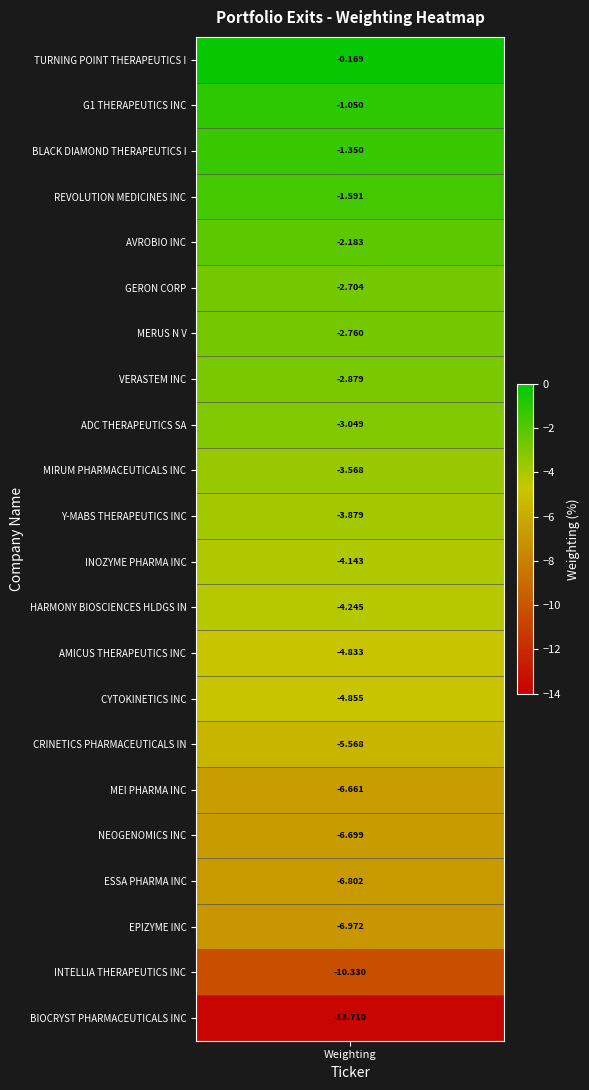

Reading right to left, what are all the values shown in this chart?

-13.7	-10.3	-7.0	-6.8	-6.7	-6.7	-5.6	-4.9	-4.8	-4.2	-4.1	-3.9	-3.6	-3.0	-2.9	-2.8	-2.7	-2.2	-1.6	-1.4	-1.1	-0.2